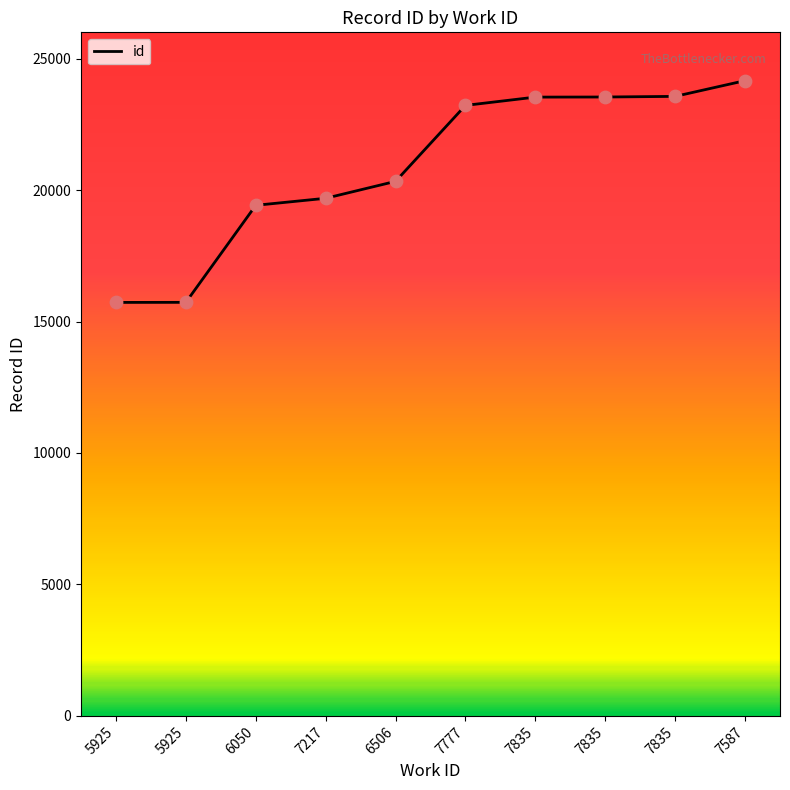

What is the change in value from 7777 to 7835?

+319